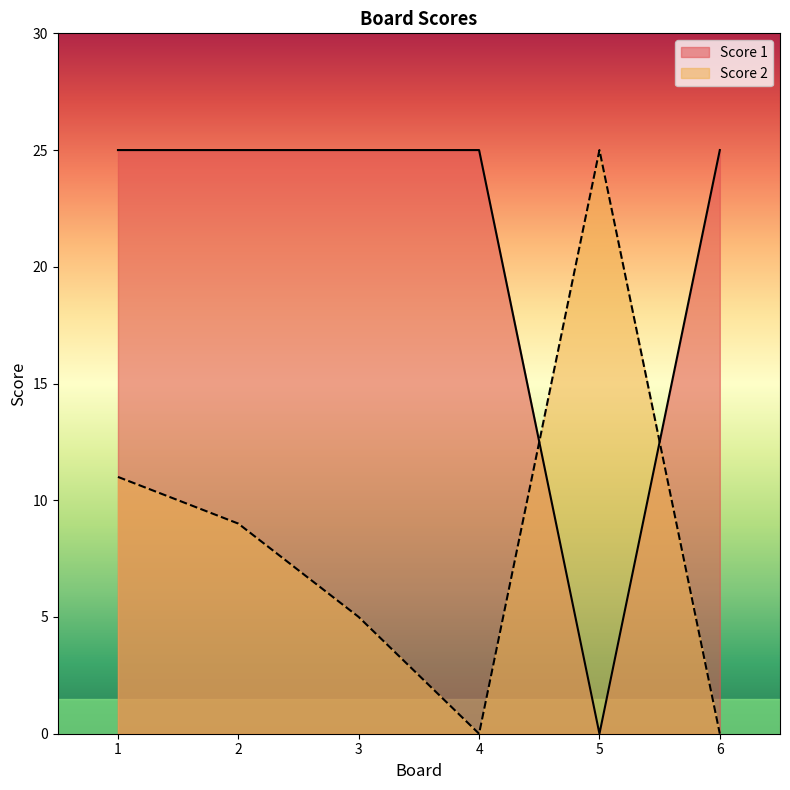

What is the value of the Score 1 point at the 4th from the left?

25